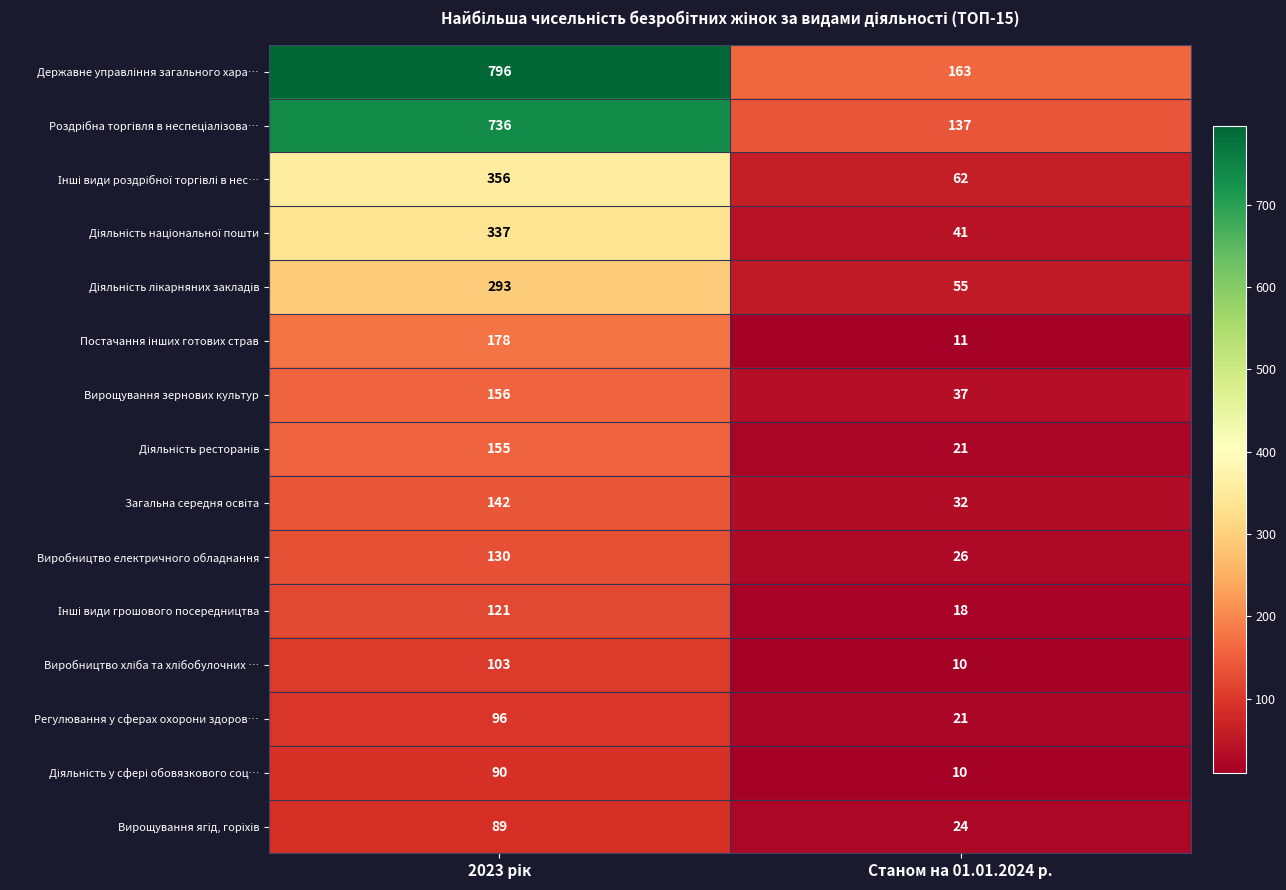

What is the difference between the highest and lowest values at Станом на 01.01.2024 р.?

153